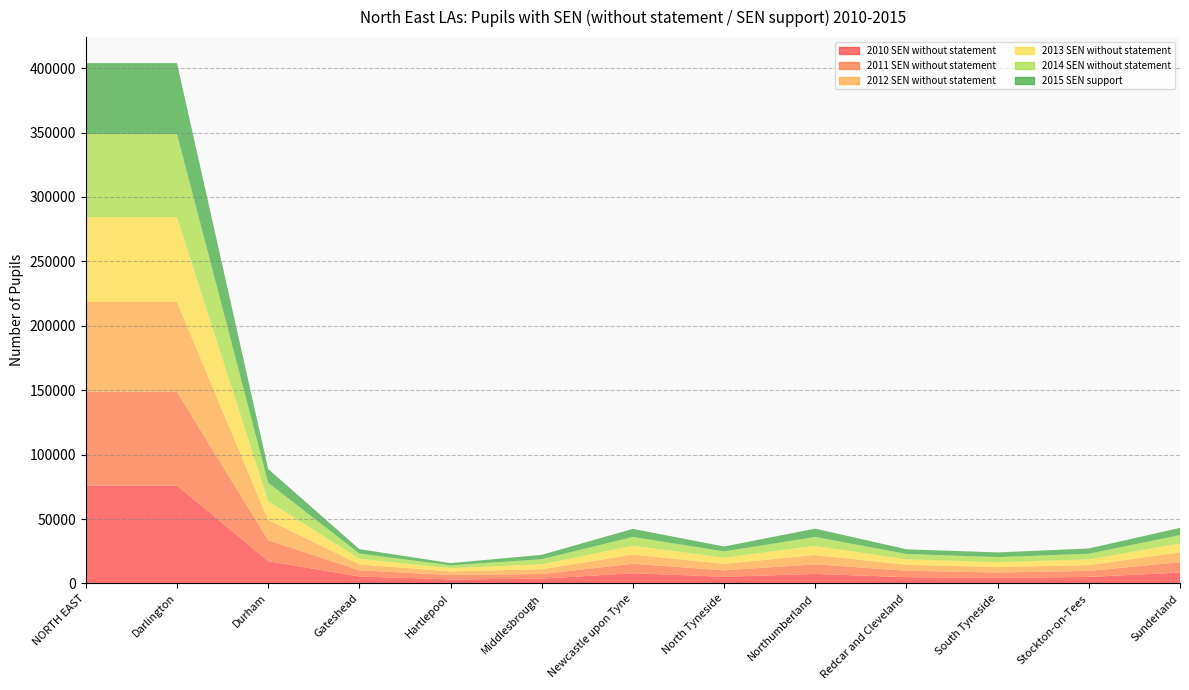

Reading left to right, list all the values displayed in this chart.

2010 SEN without statement: 76005	76005	17315	5390	3188	3709	7961	5229	7394	4904	4329	5072	8479
2011 SEN without statement: 72805	72805	16388	4859	3415	3662	7337	4995	7495	4976	4202	4699	8006
2012 SEN without statement: 69730	69730	15658	4594	2771	3701	7093	5039	7208	4635	4200	4537	7654
2013 SEN without statement: 65860	65860	14615	4374	2439	3872	6883	4806	7077	4241	3913	4392	6899
2014 SEN without statement: 64440	64440	14235	4069	2238	3868	6868	4843	6947	4155	3800	4373	6568
2015 SEN support: 55055	55055	10685	3400	1760	3430	6267	3800	6442	3627	3664	4100	5560